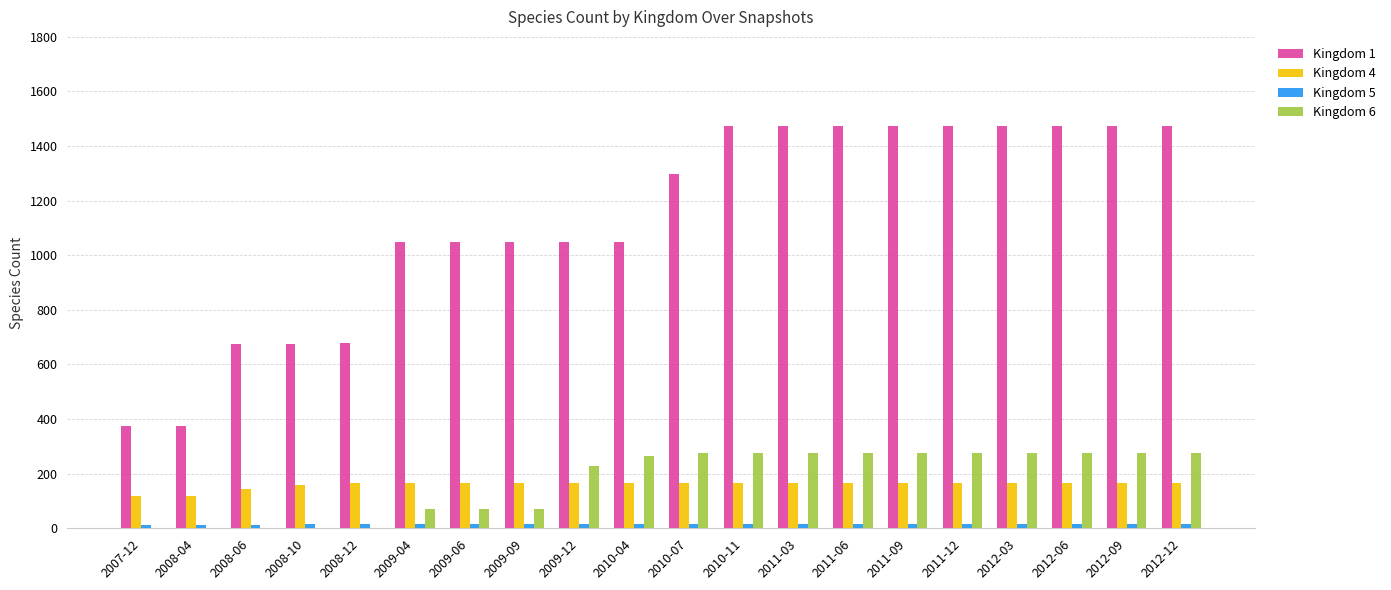

The Kingdom 4 series shows 51 at 2011-09. True or false?

False